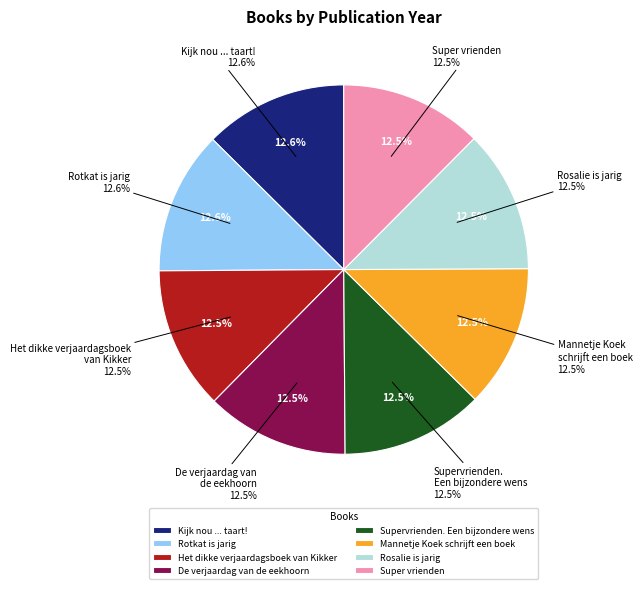

Count the number of slices in the pie.

8